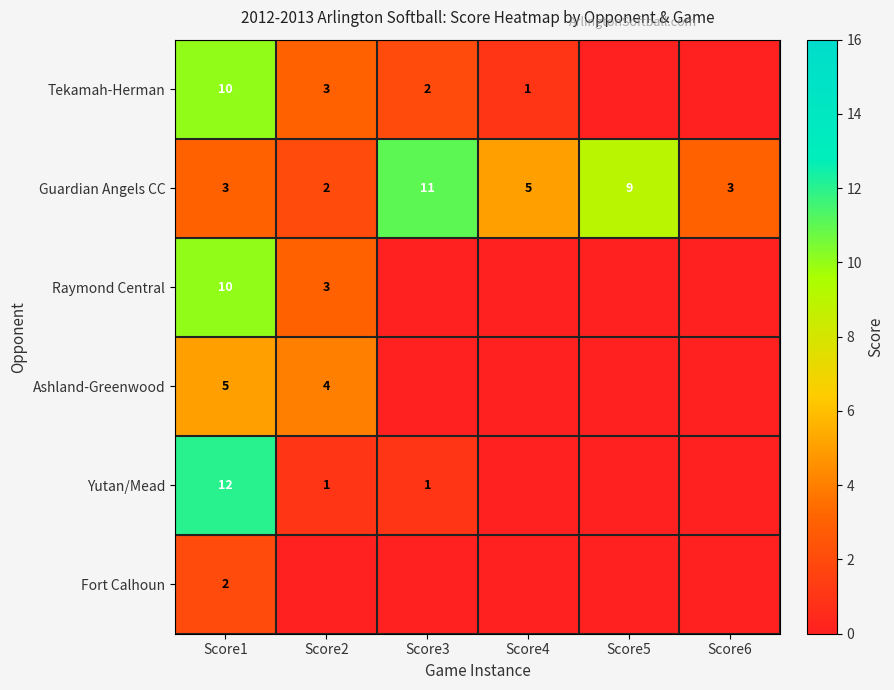

Is the value of Fort Calhoun at Score1 greater than the value of Guardian Angels CC at Score4?

No